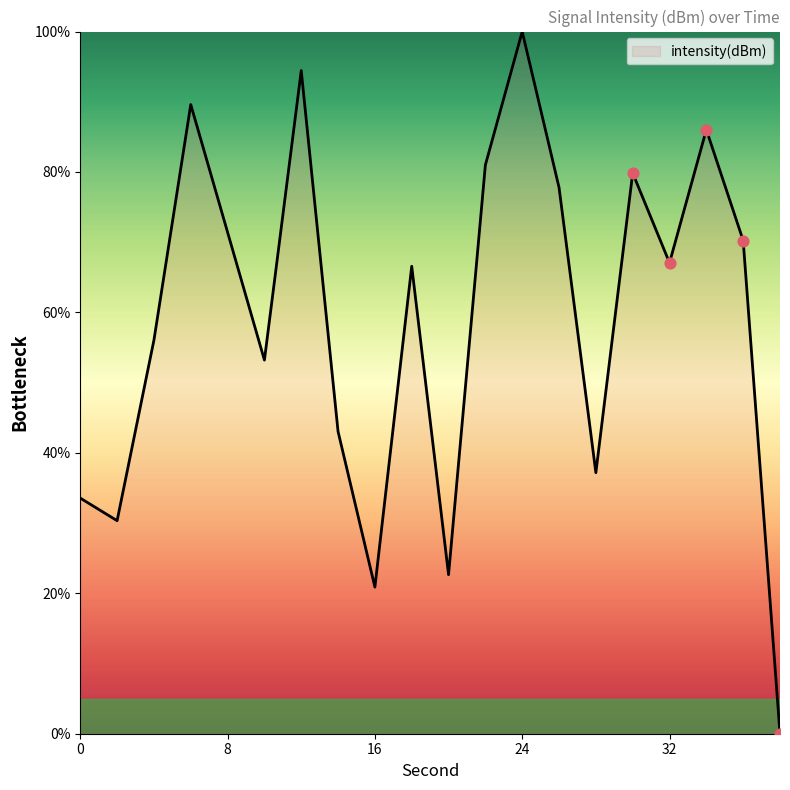

What is the difference between the maximum and minimum values?

100.0